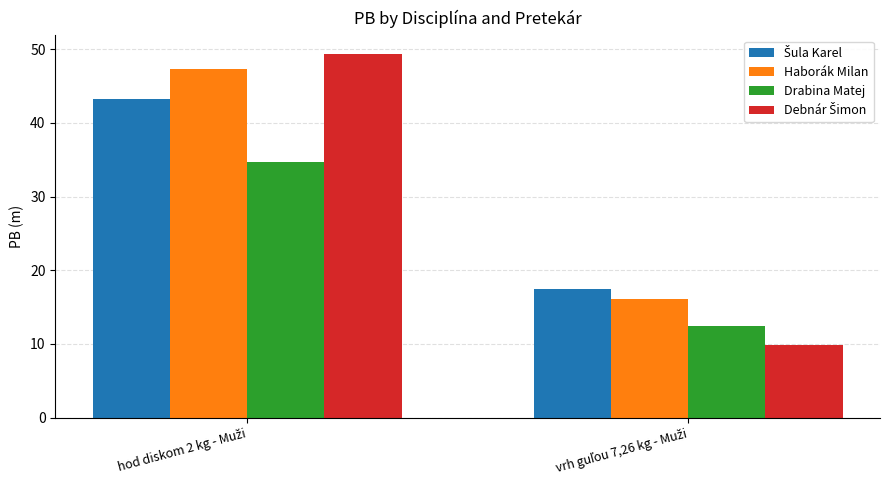

What is the sum of all Drabina Matej values?

47.1